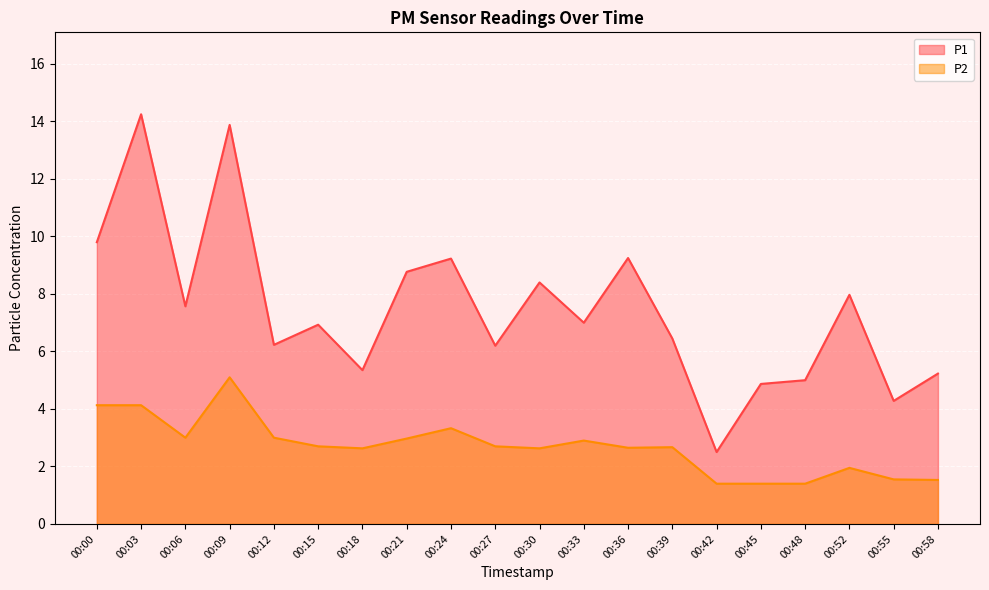

At which category does P1 reach its first local peak?

00:03